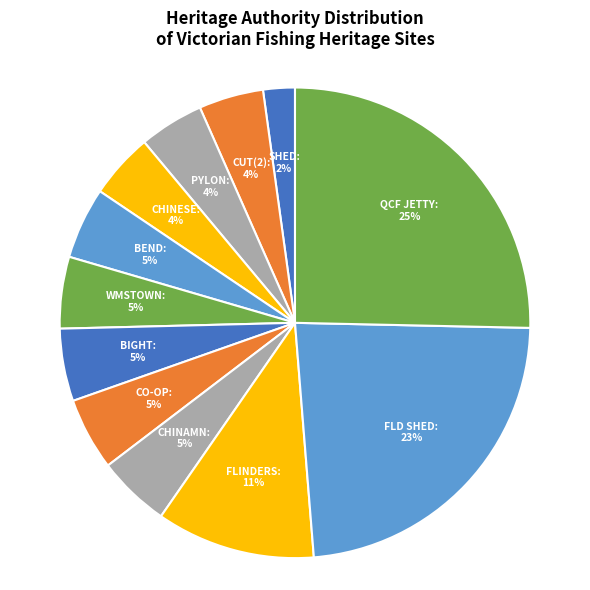

How many segments does this pie chart have?

12